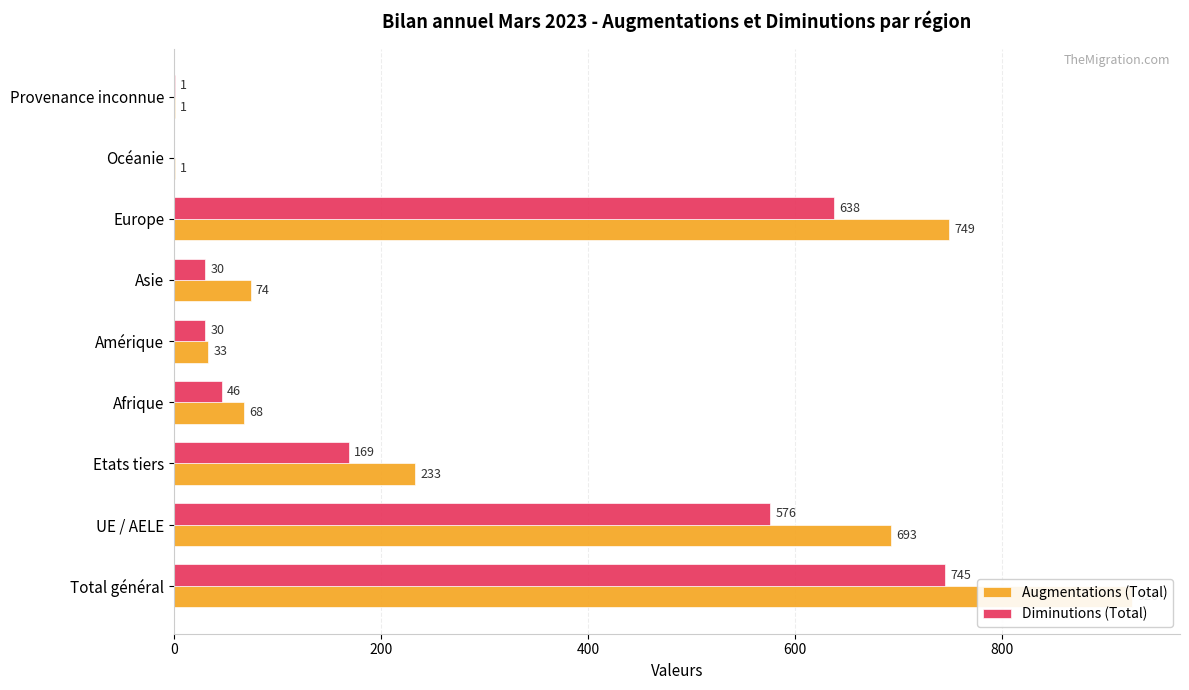

Rank the series by their maximum value, from lowest to highest.

Diminutions (Total), Augmentations (Total)